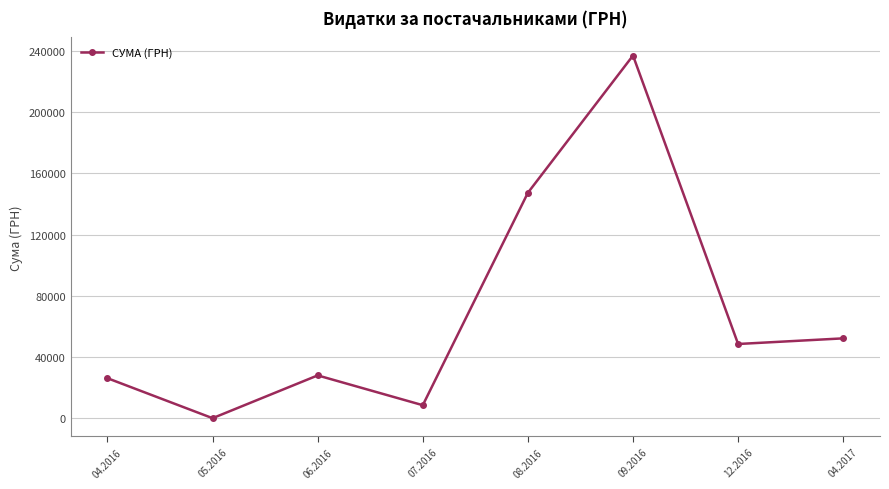

True or false: the data has more than 2 interior local peaks.

False